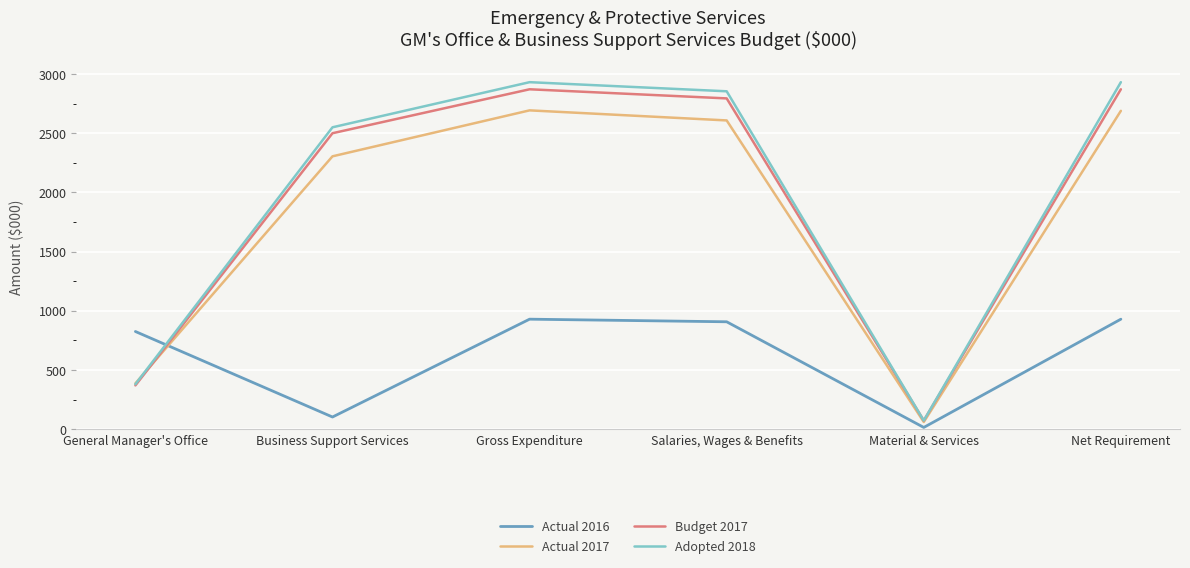

The value of Budget 2017 at General Manager's Office is 667. True or false?

False